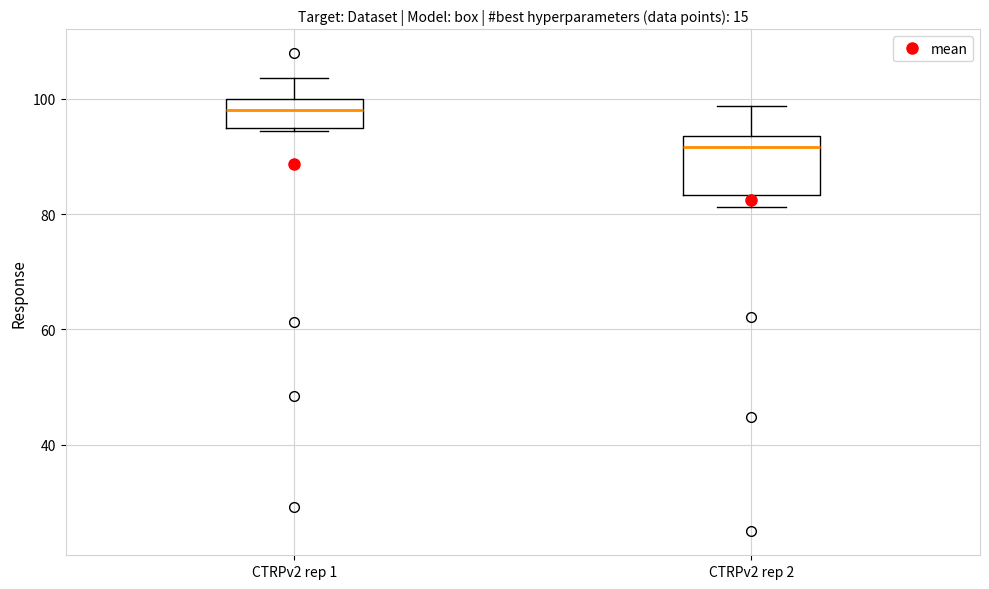

Which box has the highest median line?

CTRPv2 rep 1